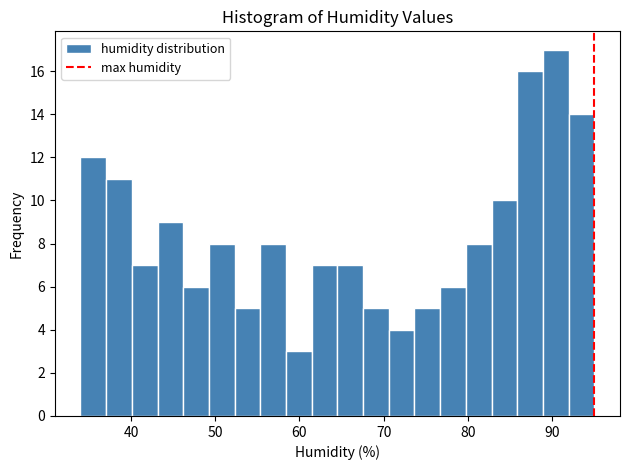

Read against the x-axis, roughly where is the centre of the tallest bar?

90